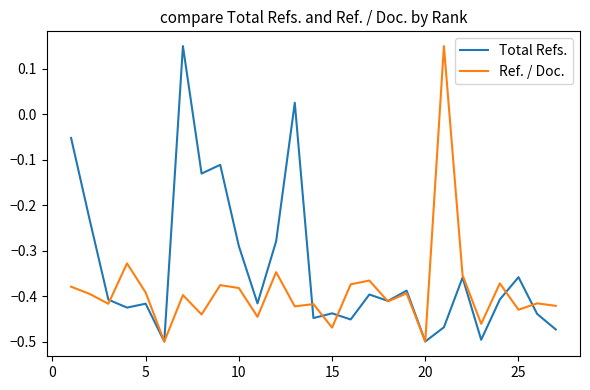

Rank the series by their average value, from highest to lowest.

Total Refs., Ref. / Doc.